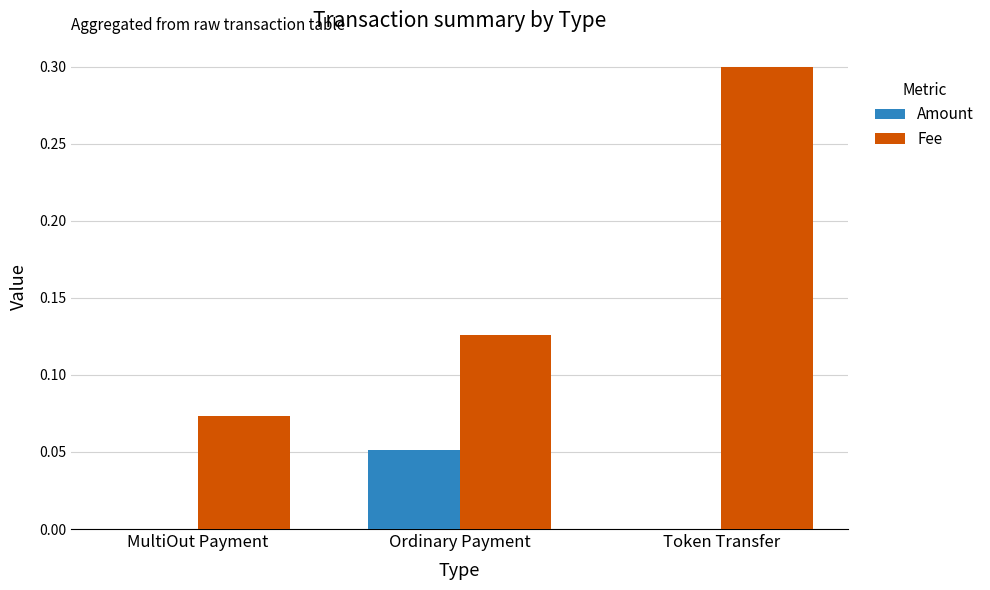

What is the maximum value shown in the chart?

0.3